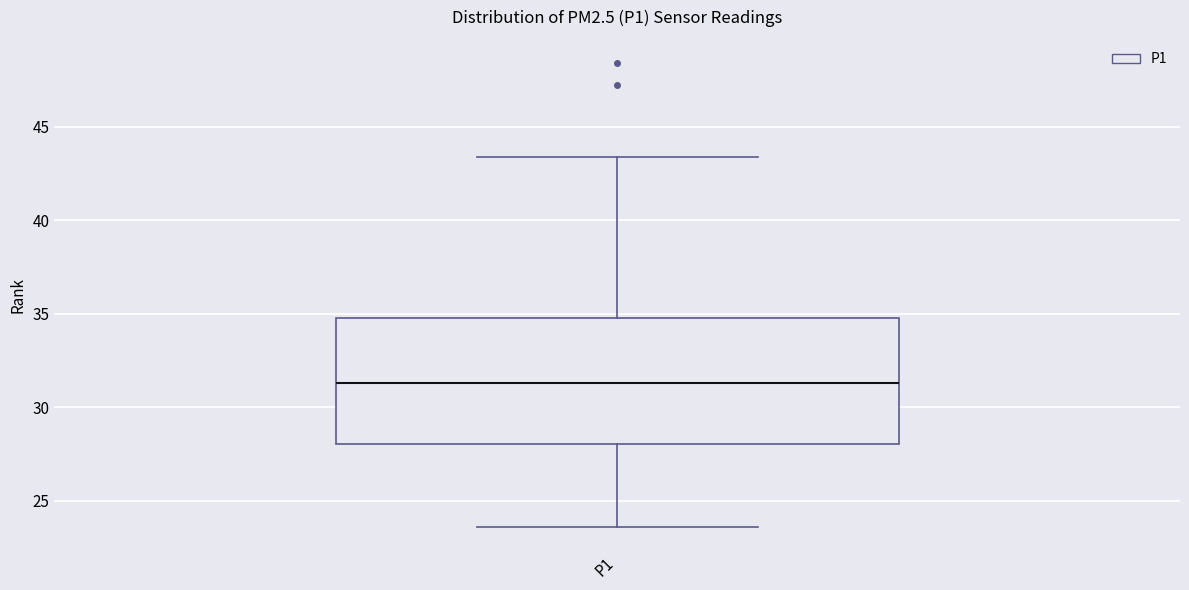

Transcribe this box plot: give where the median line is, the range the box spans, and where the two whiskers end, as read against the y-axis. The values are not printed on the chart, so give them approximately, as read against the axis.

median 31.5, box 28.0 to 35.0, whiskers 23.5 to 43.5